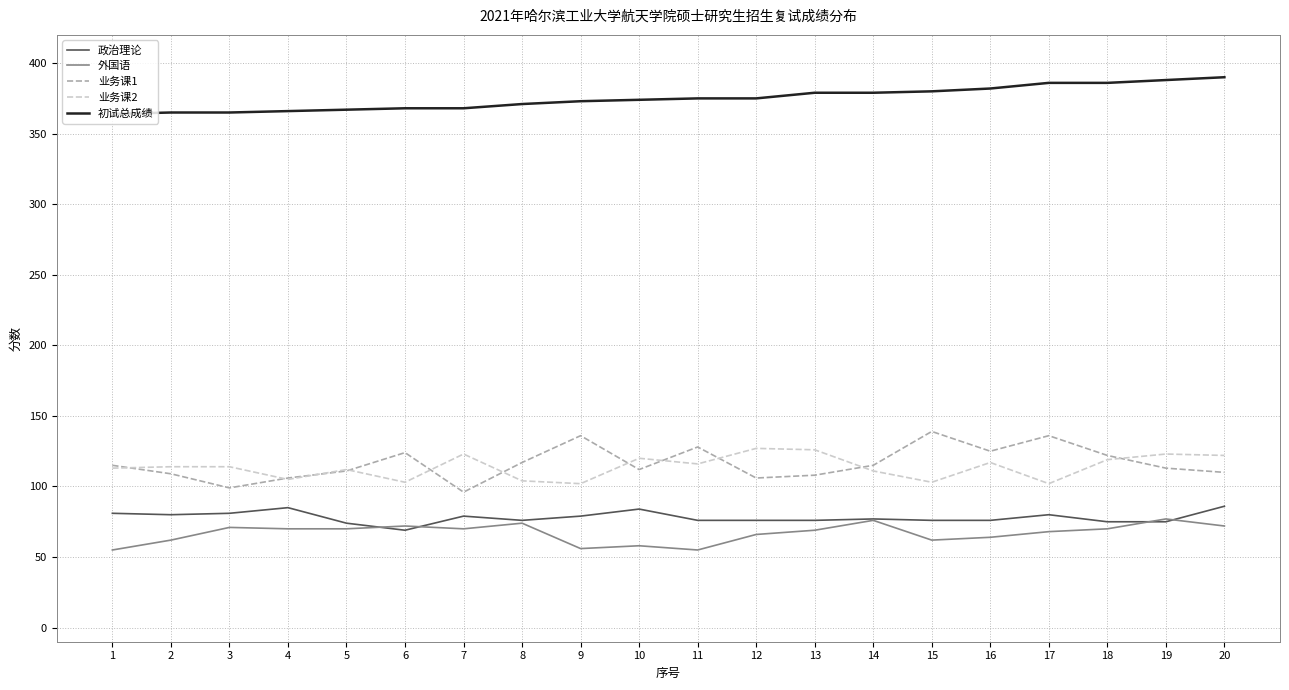

Is it true that 初试总成绩 equals 522 at 20?

False